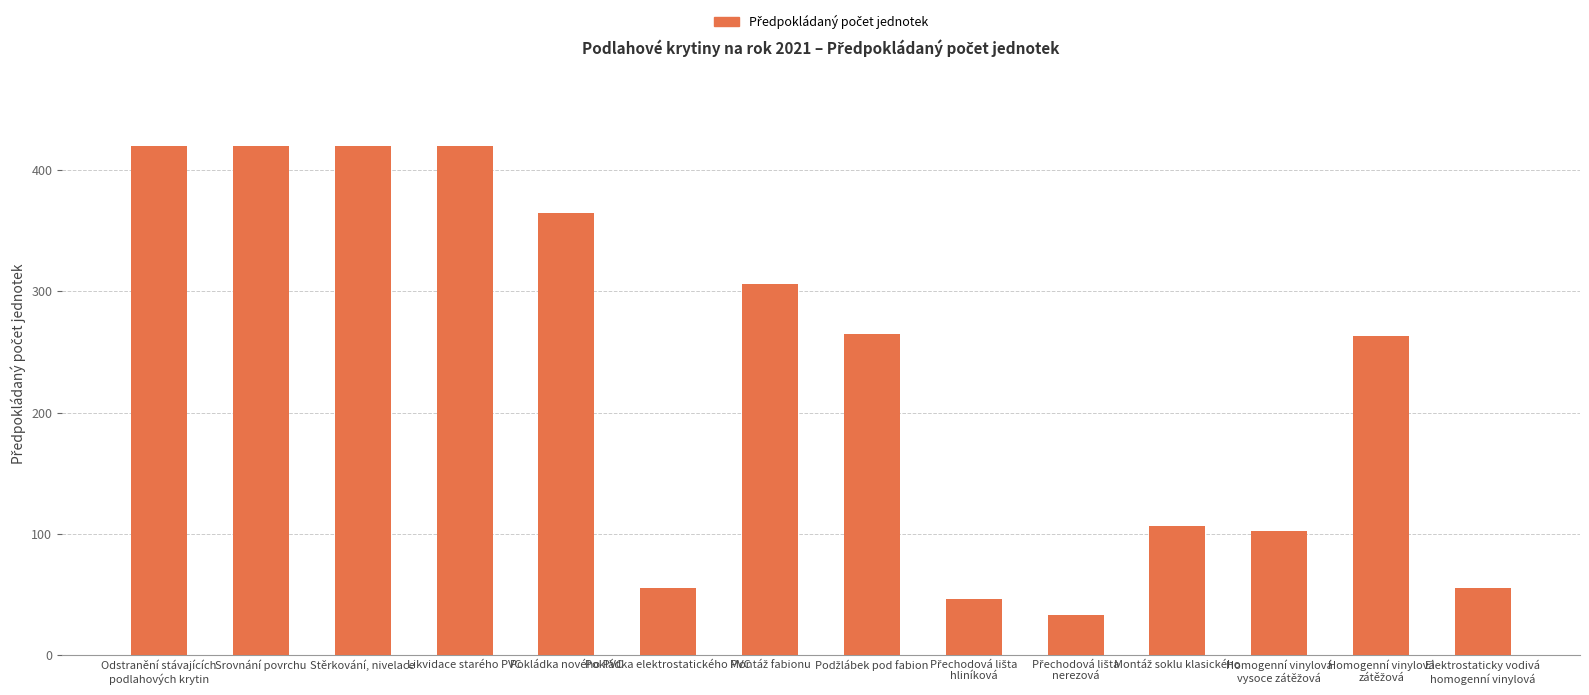

Between Pokládka nového PVC and Elektrostaticky vodivá
homogenní vinylová, which is larger?

Pokládka nového PVC